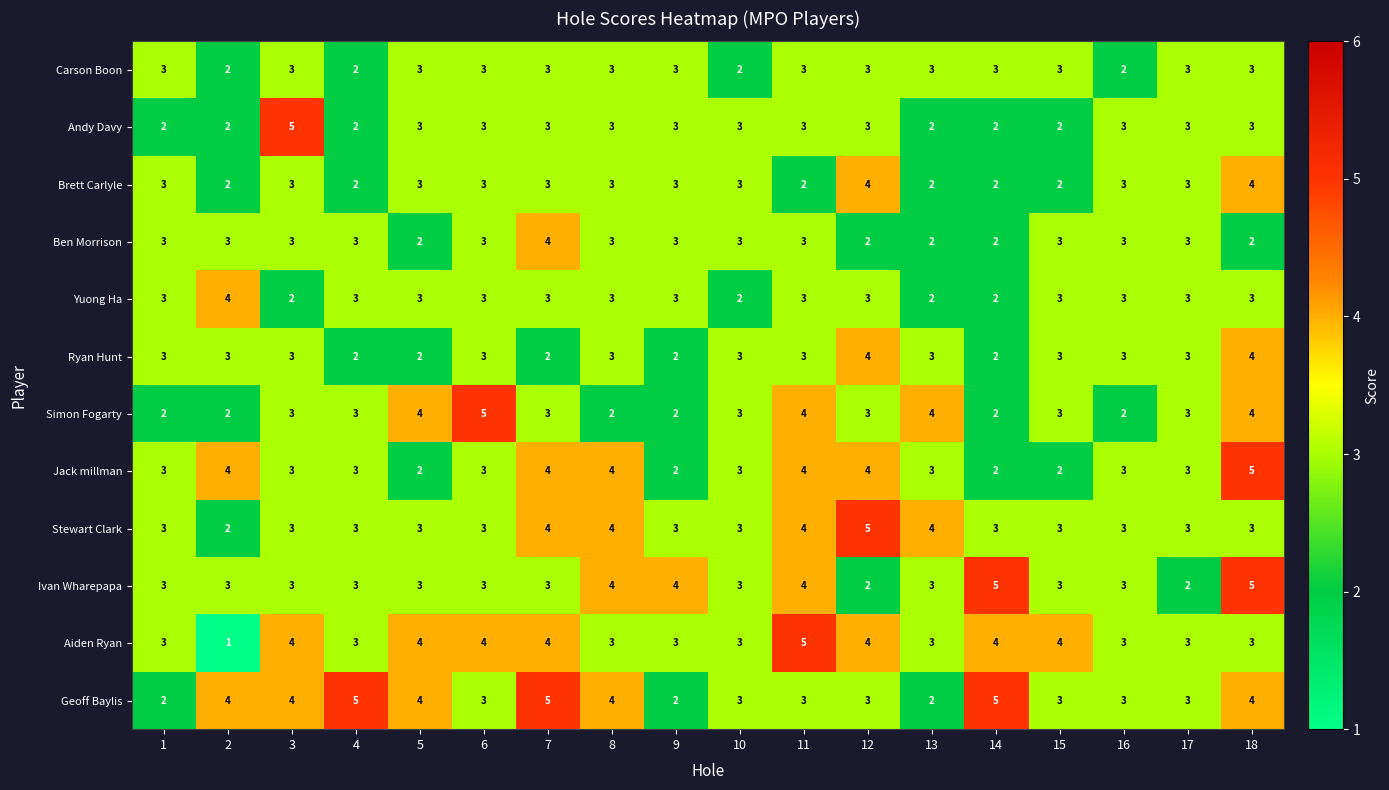

At which category is the sum across all series the highest?

18